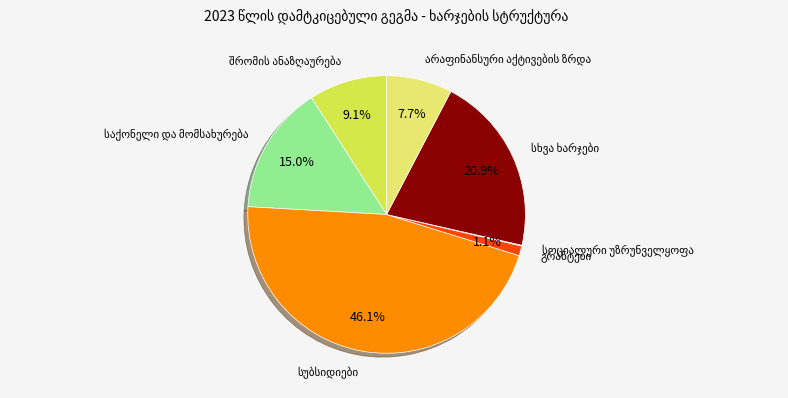

How much of the chart is everything except სუბსიდიები?

53.9%